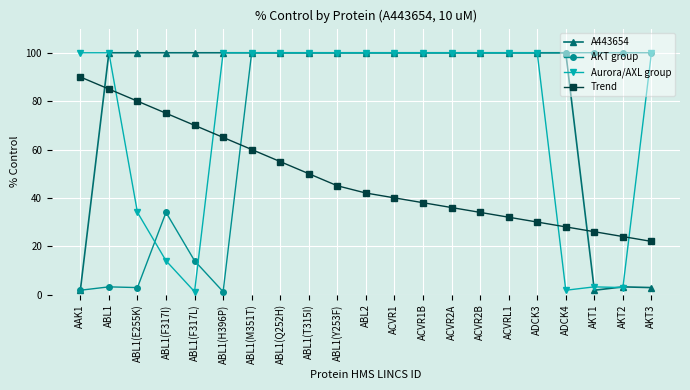

At which label does Trend first exceed 42?

AAK1